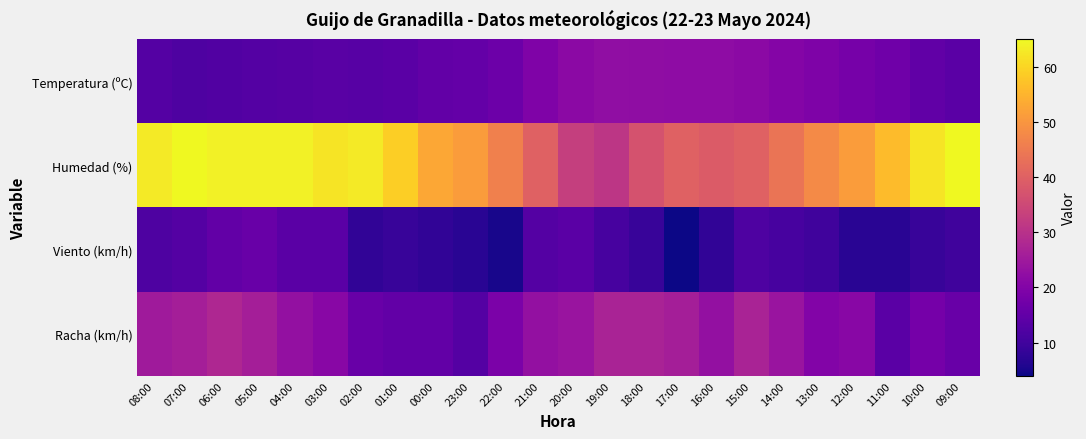

At which category does the chart reach its minimum across all series?

17:00